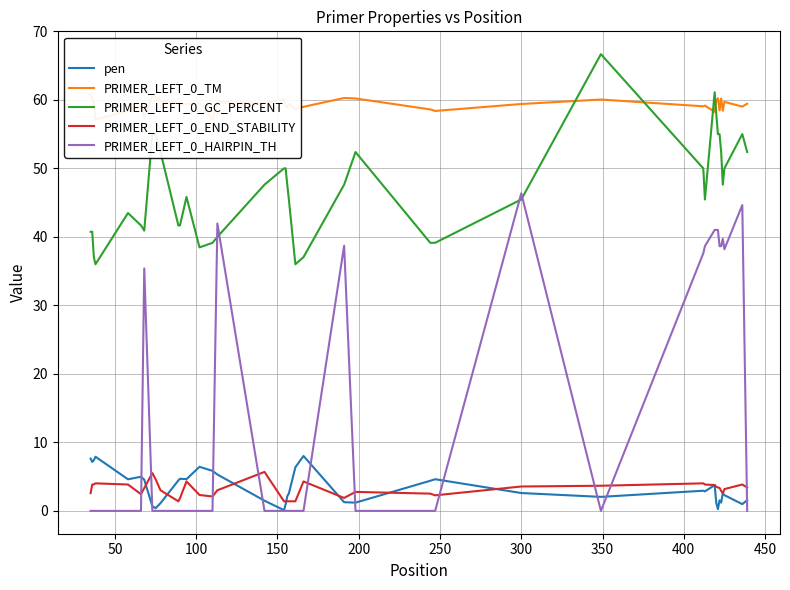

True or false: PRIMER_LEFT_0_GC_PERCENT and PRIMER_LEFT_0_HAIRPIN_TH intersect in this chart.

True